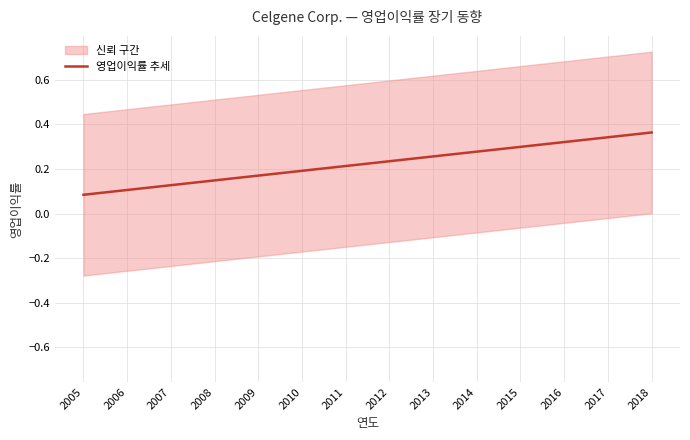

How many lines are shown in the chart?

1